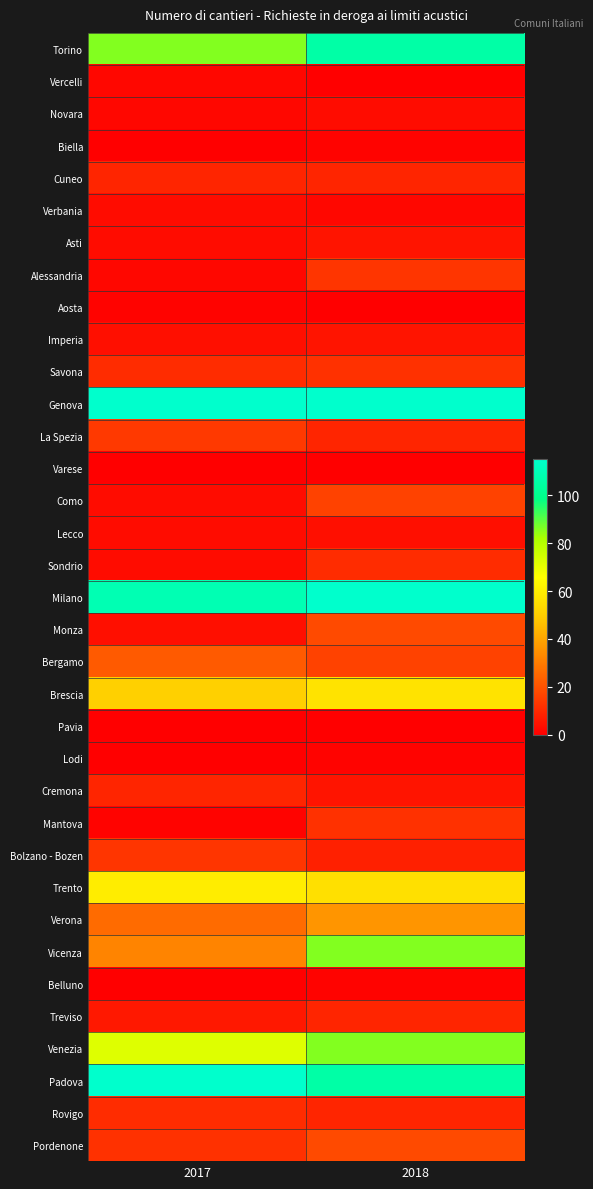

What is the difference between the highest and lowest values at 2017?

2549